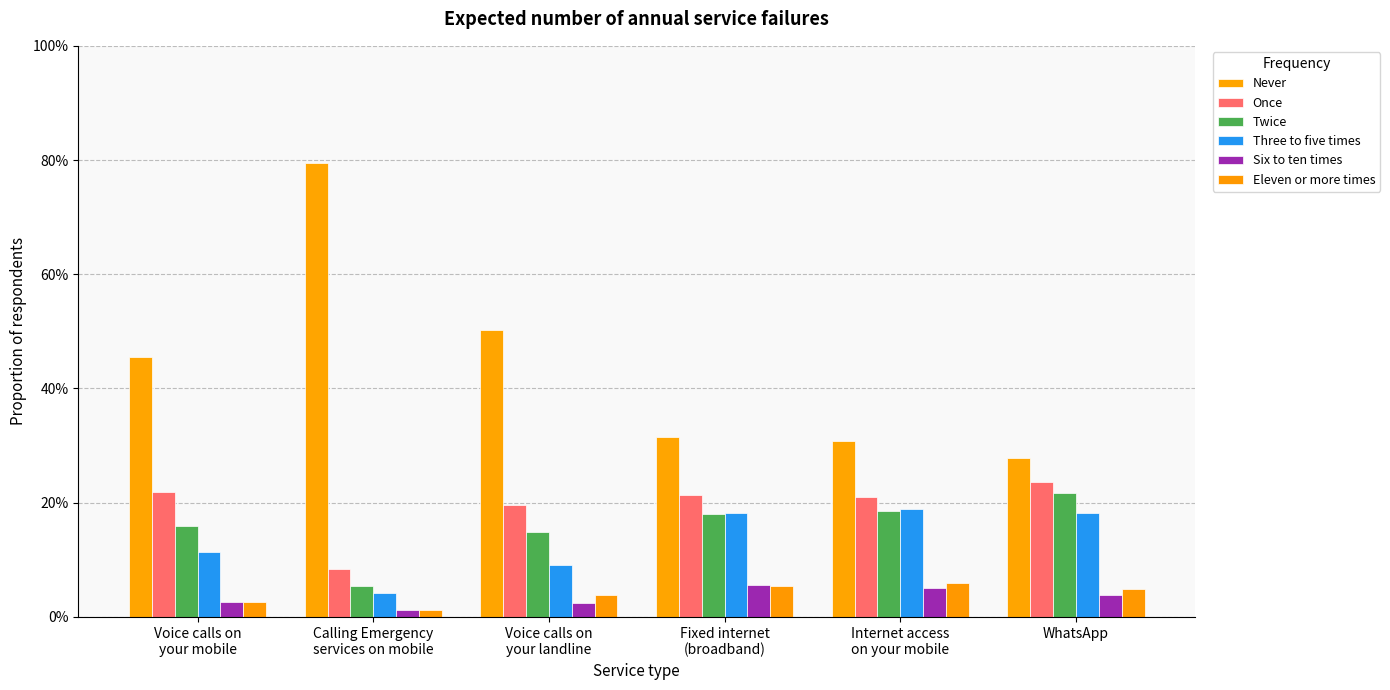

Reading left to right, extract all data points from this chart.

Never: 0.5	0.8	0.5	0.3	0.3	0.3
Once: 0.2	0.1	0.2	0.2	0.2	0.2
Twice: 0.2	0.1	0.1	0.2	0.2	0.2
Three to five times: 0.1	0.0	0.1	0.2	0.2	0.2
Six to ten times: 0.0	0.0	0.0	0.1	0.1	0.0
Eleven or more times: 0.0	0.0	0.0	0.1	0.1	0.0